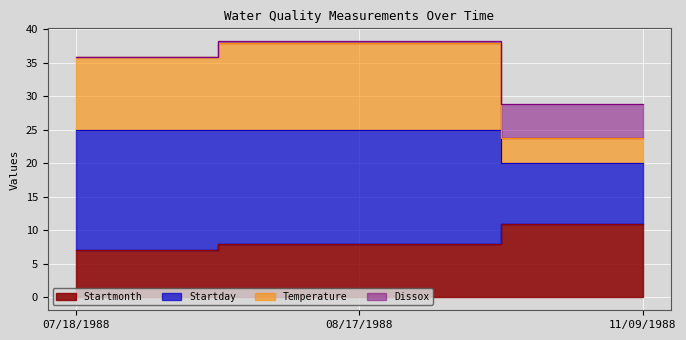

What is the average value of the Startmonth series?

8.7